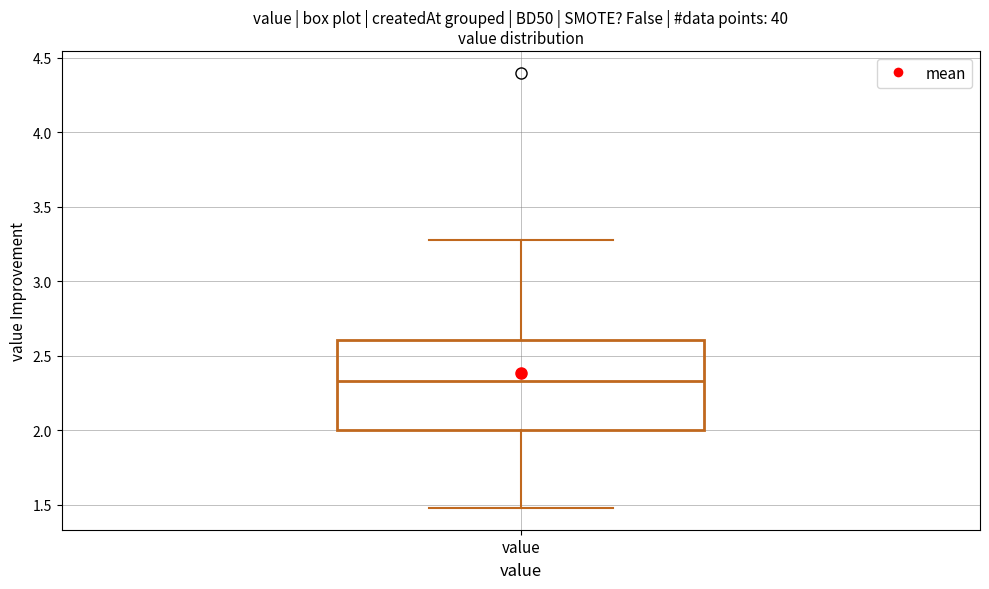

Where does the median line of the box for value sit on the y-axis? The values are not printed on the chart, so give them approximately, as read against the axis.

2.35